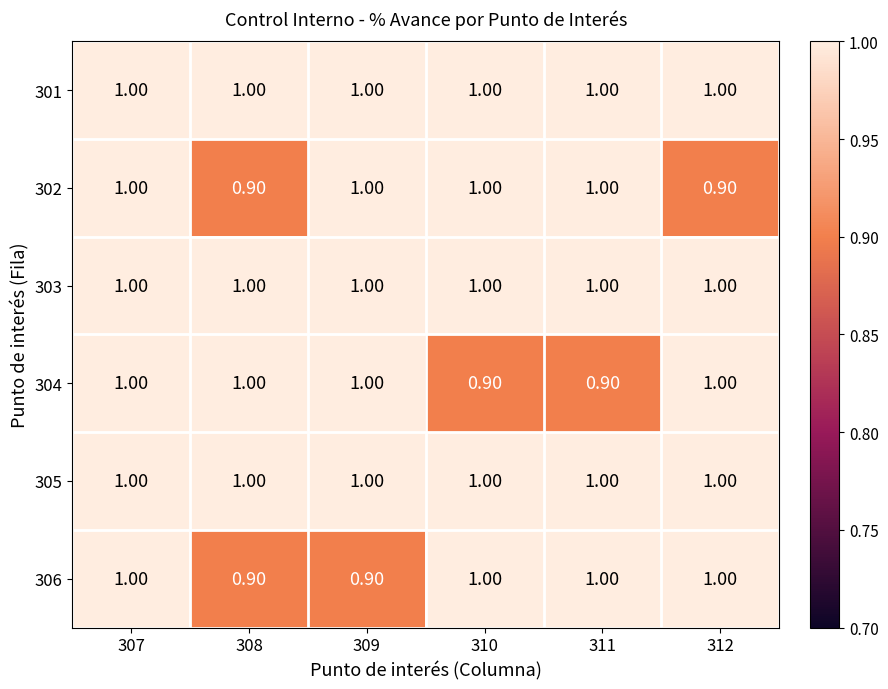

At which category is the sum across all series the highest?

307